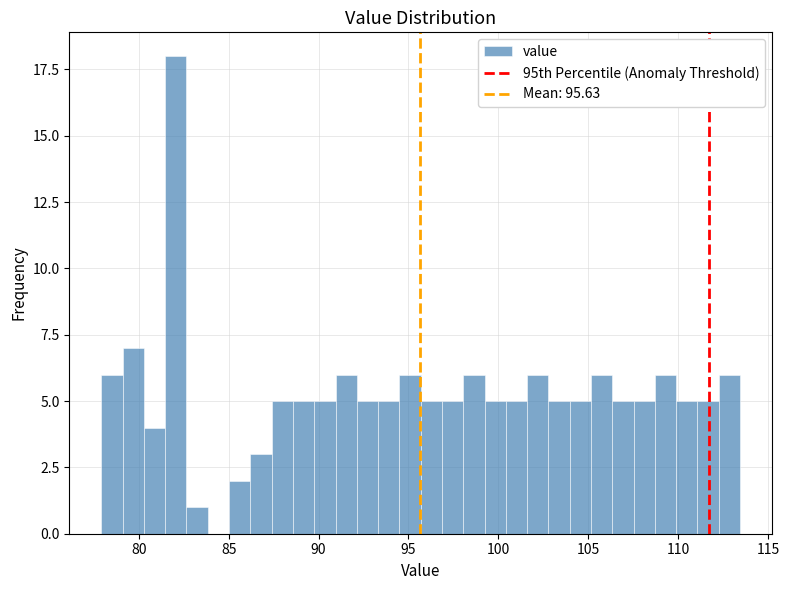

Around what value on the x-axis is the tallest bar? Give the approximate position of its centre, as read against the axis.

82.0